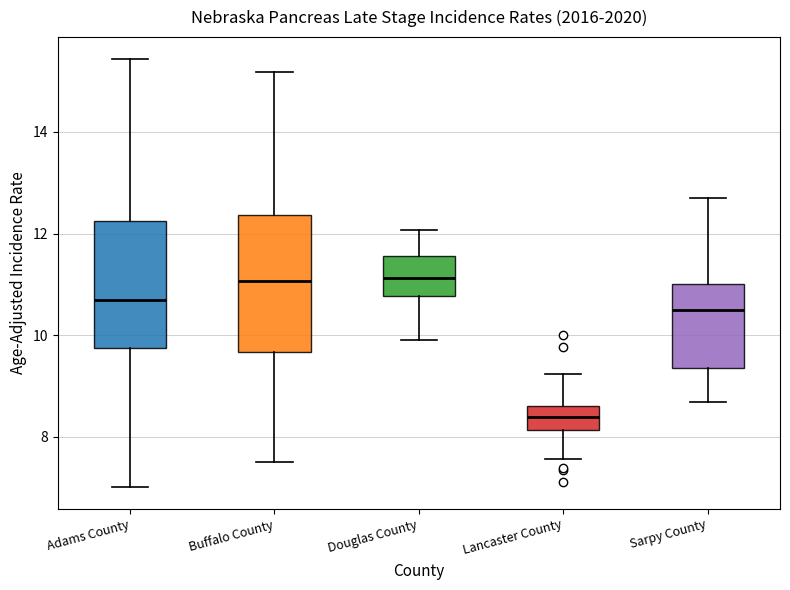

Where does the lower whisker of the box for Douglas County end on the y-axis? The values are not printed on the chart, so give them approximately, as read against the axis.

10.0